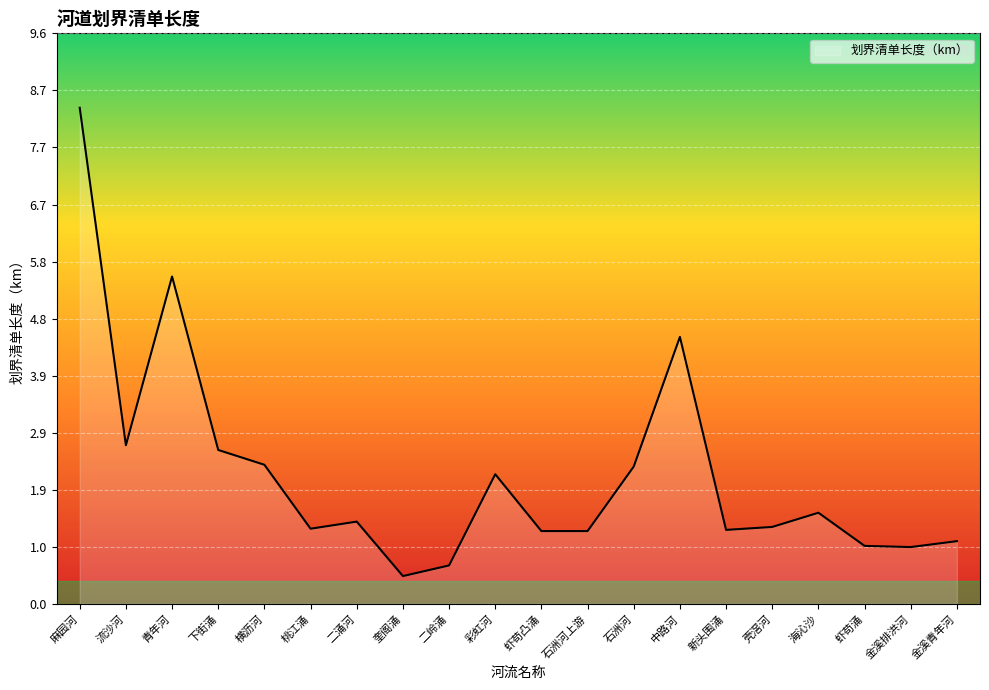

How many lines are shown in the chart?

1